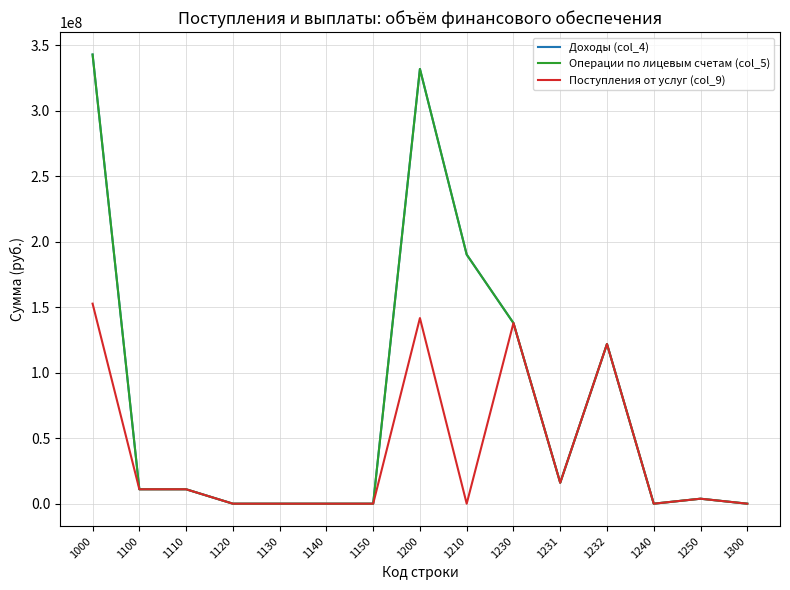

What is the average value of the Поступления от услуг (col_9) series?

39719576.4